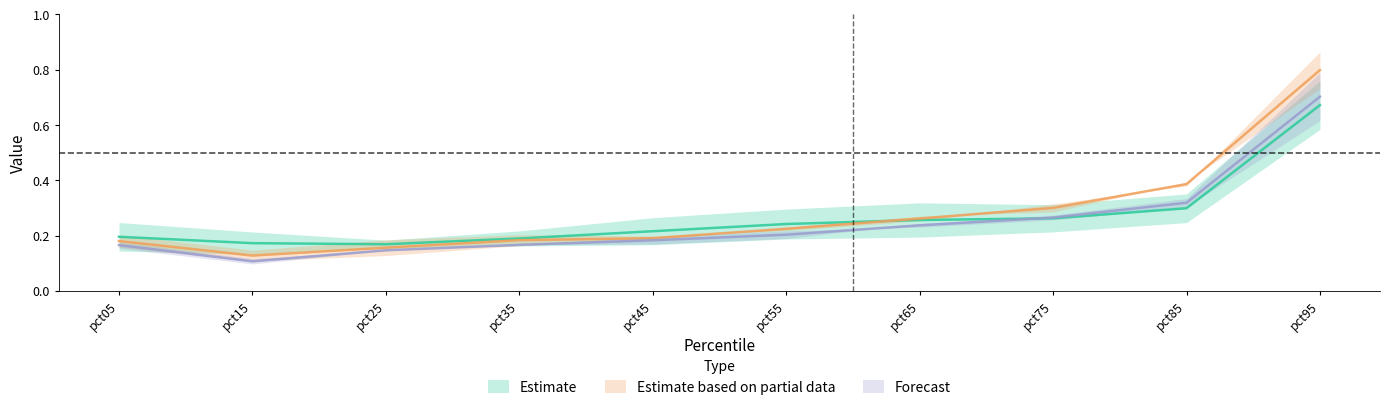

At which category is the sum across all series the highest?

pct95